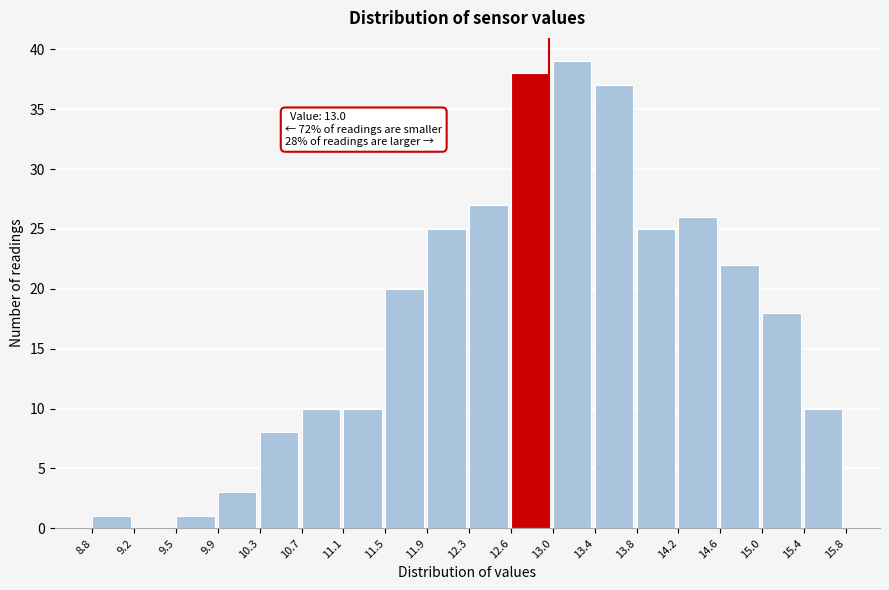

Which range on the x-axis has the tallest bar?

13.0 to 13.4